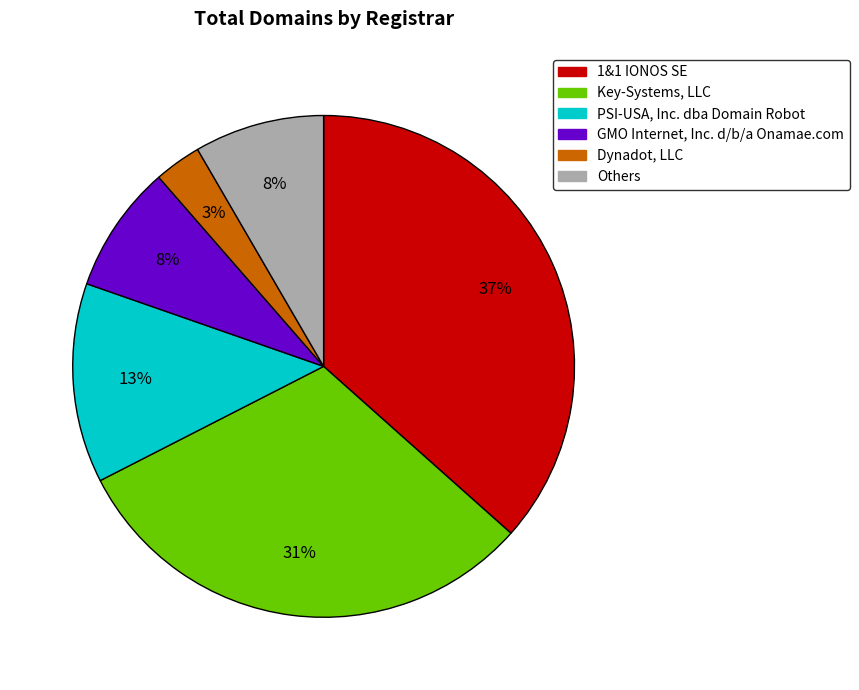

Is it true that GMO Internet, Inc. d/b/a Onamae.com is 8% of the pie?

True